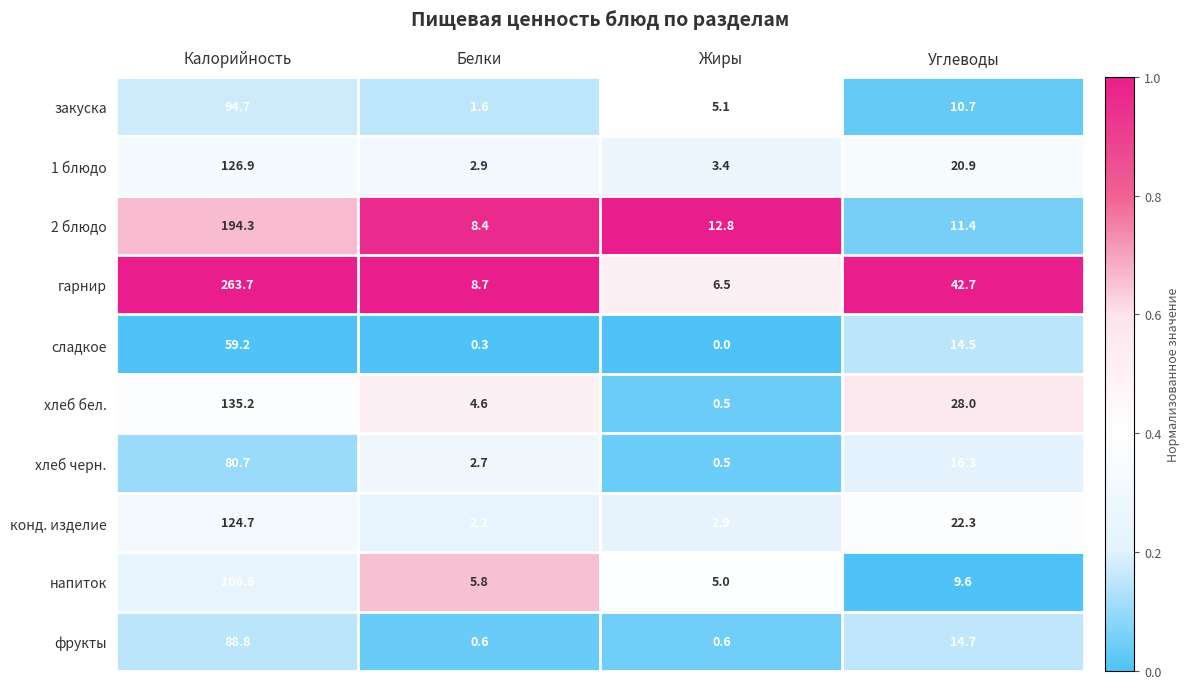

Which category has the lowest value in the закуска series?

Белки